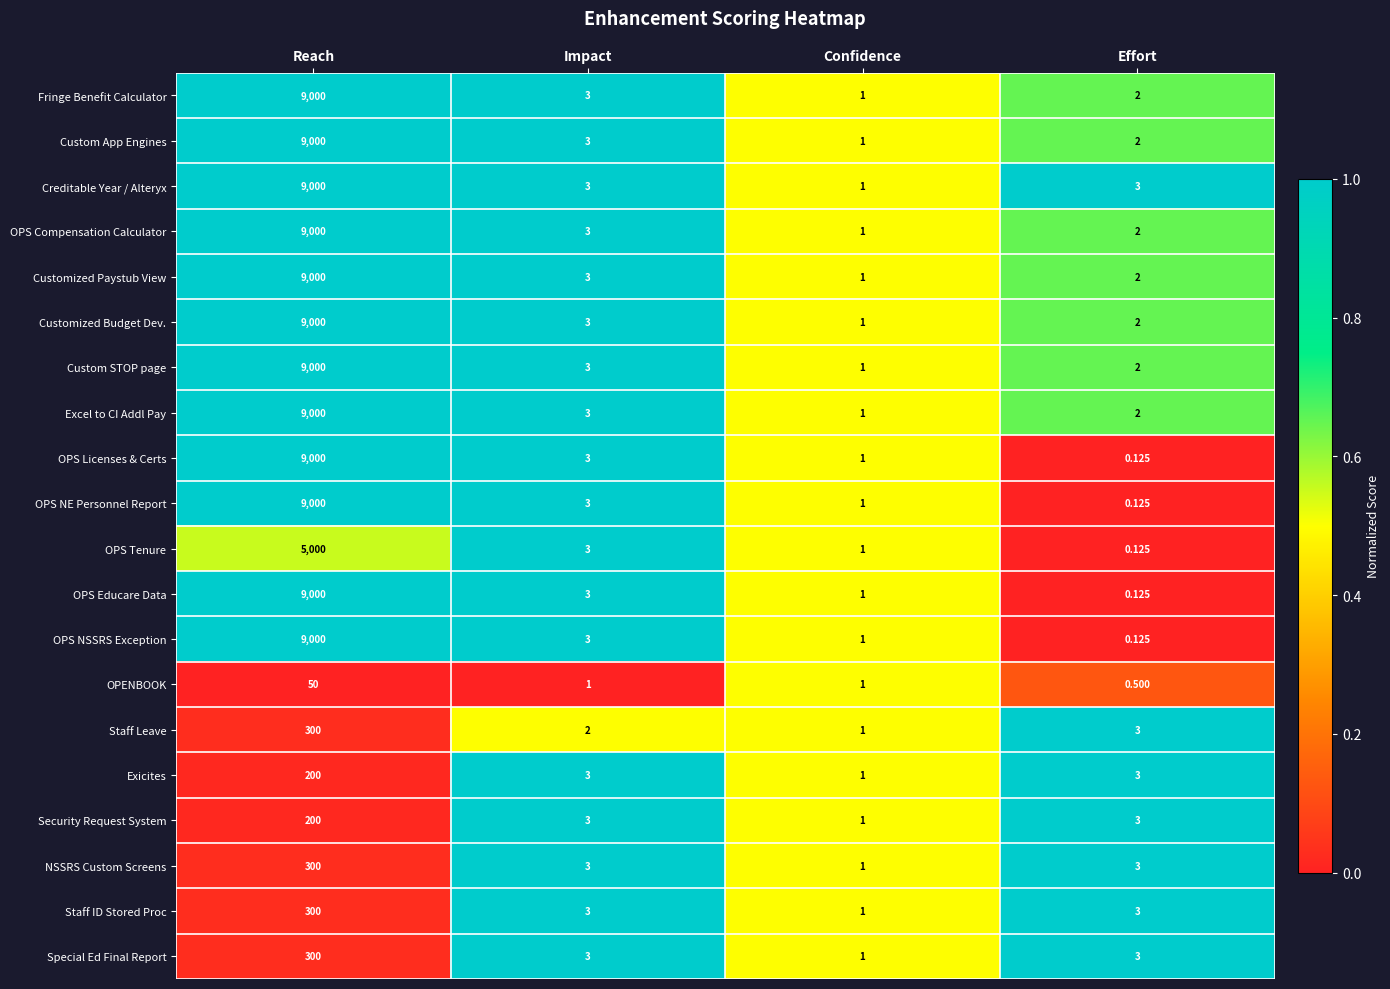

Which category has the lowest value across all series?

Effort